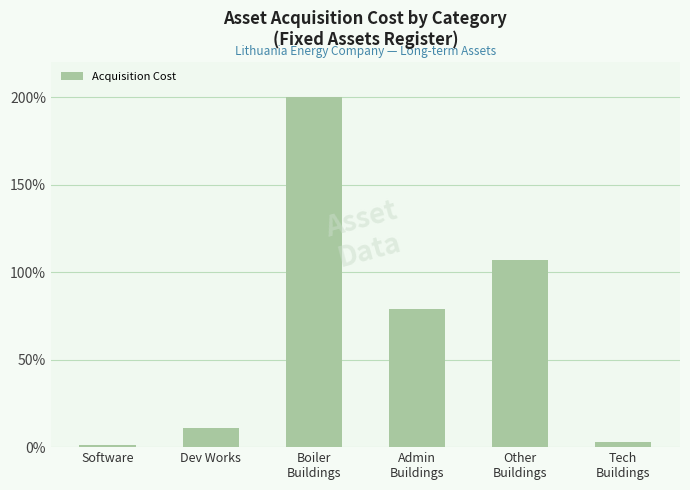

Between Software and Other
Buildings, which is larger?

Other
Buildings